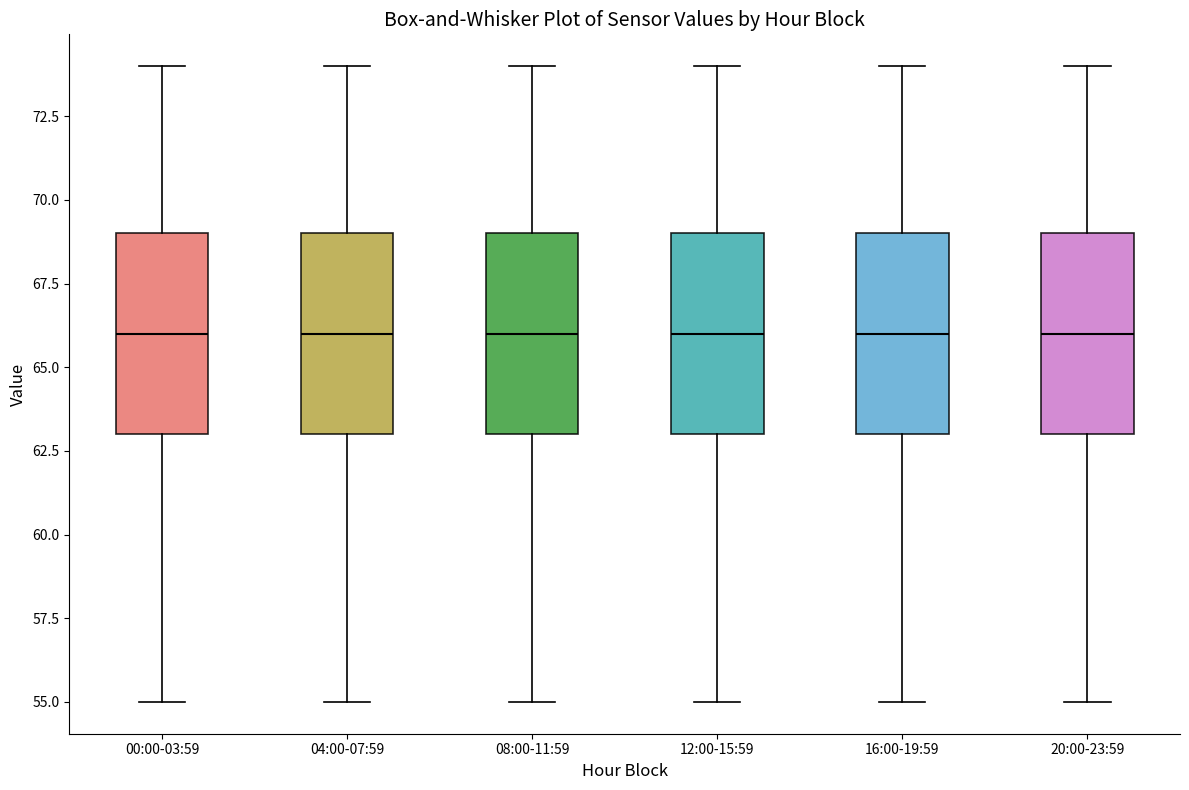

Reading left to right, read every box against the y-axis: the position of its median line, the range the box covers, and the ends of its whiskers. The values are not printed on the chart, so give them approximately, as read against the axis.

00:00-03:59: median 66, box 63 to 69, whiskers 55 to 74
04:00-07:59: median 66, box 63 to 69, whiskers 55 to 74
08:00-11:59: median 66, box 63 to 69, whiskers 55 to 74
12:00-15:59: median 66, box 63 to 69, whiskers 55 to 74
16:00-19:59: median 66, box 63 to 69, whiskers 55 to 74
20:00-23:59: median 66, box 63 to 69, whiskers 55 to 74